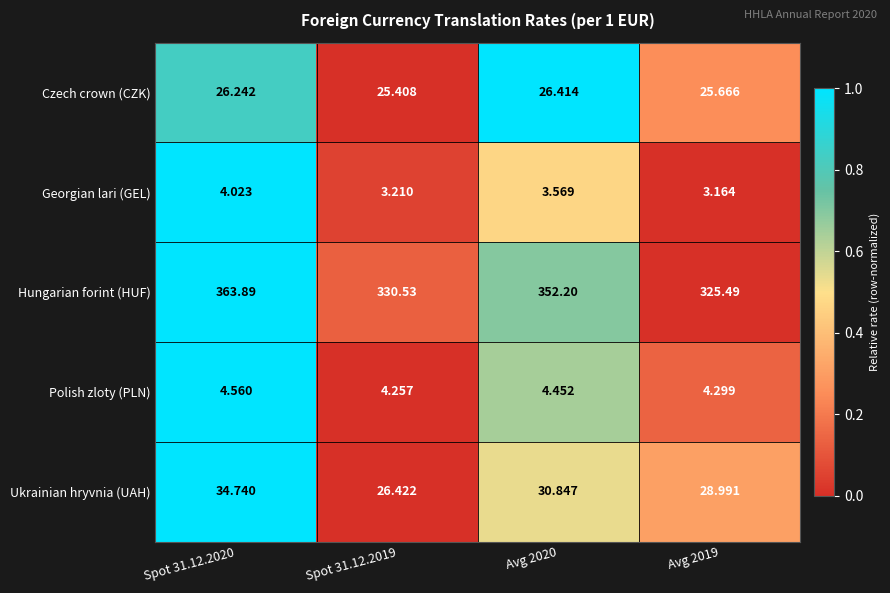

Rank the series by their maximum value, from lowest to highest.

Georgian lari (GEL), Polish zloty (PLN), Czech crown (CZK), Ukrainian hryvnia (UAH), Hungarian forint (HUF)